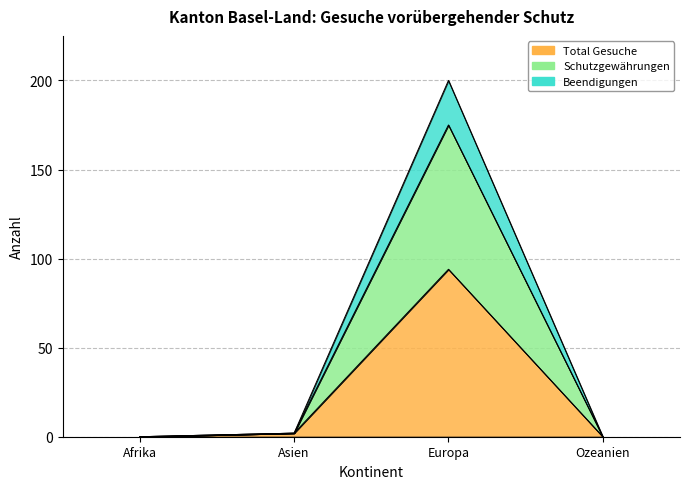

What is the sum of the Schutzgewährungen values at Afrika and Asien?

2